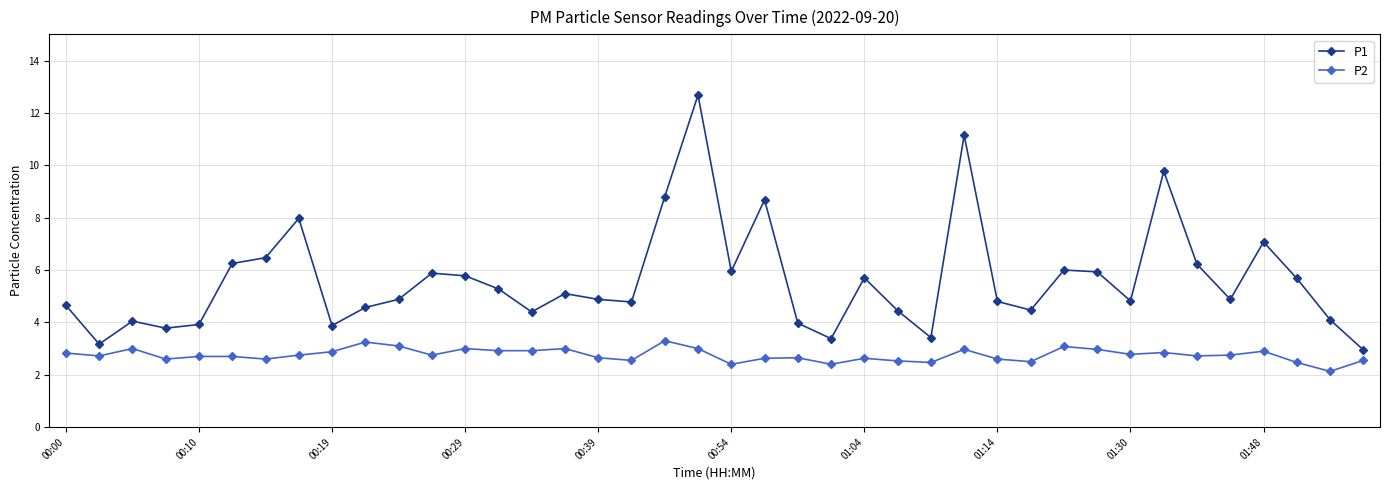

What is the value of the P2 point at the 14th from the left?

2.9